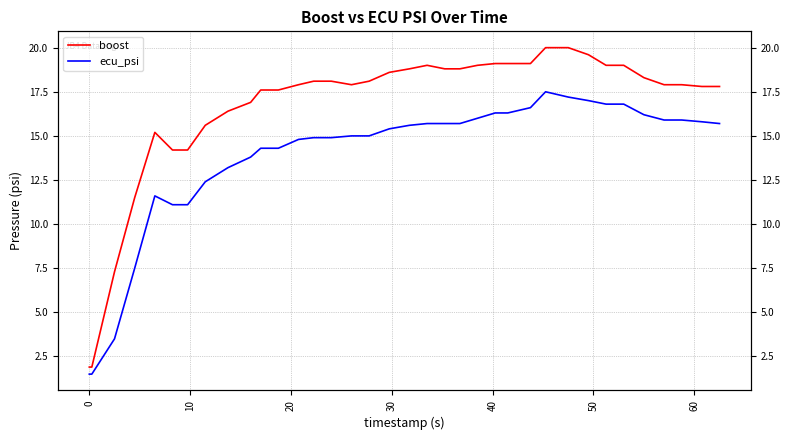

What is the difference between the maximum and second lowest values in the ecu_psi series?

16.0